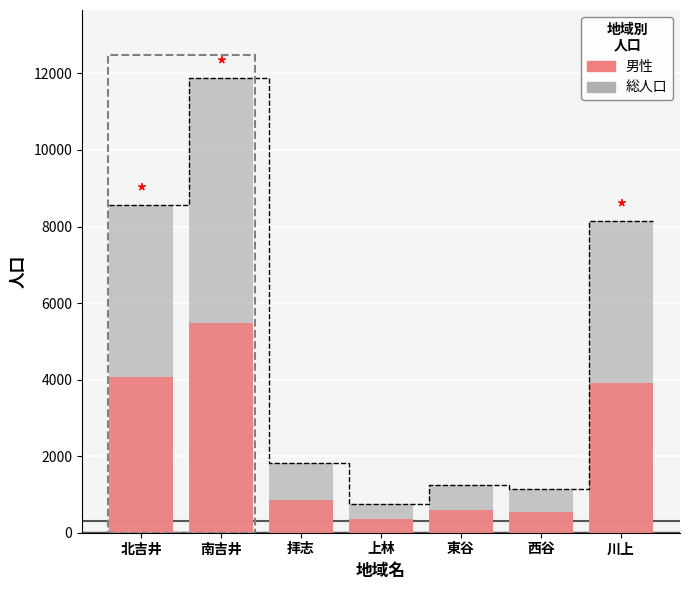

Which series has the largest range (max minus min)?

総人口